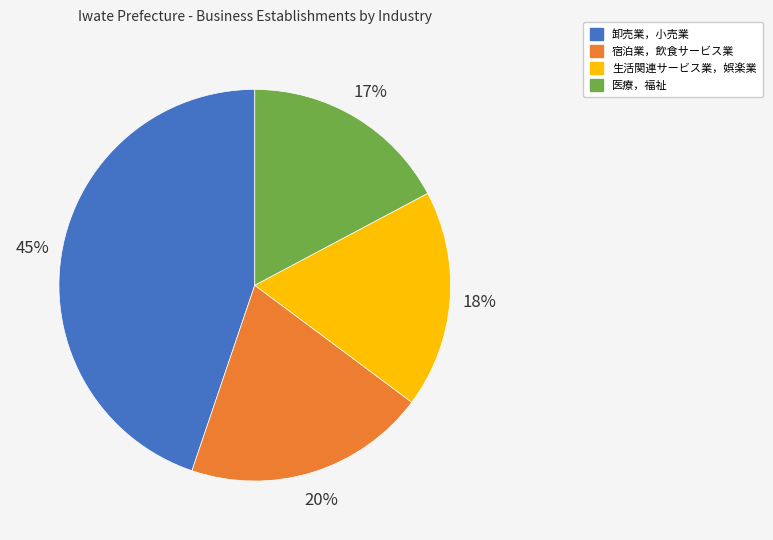

How many segments does this pie chart have?

4